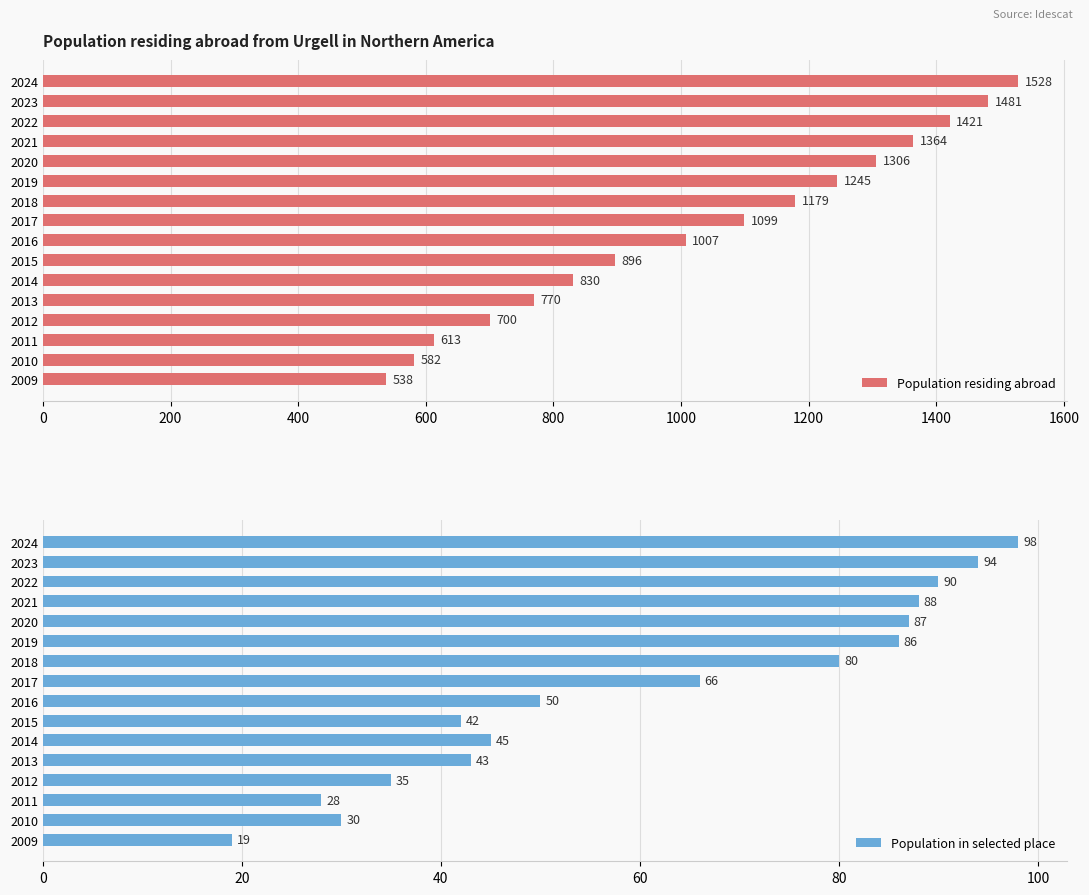

Is it true that Population residing abroad equals 2123 at 2021?

False